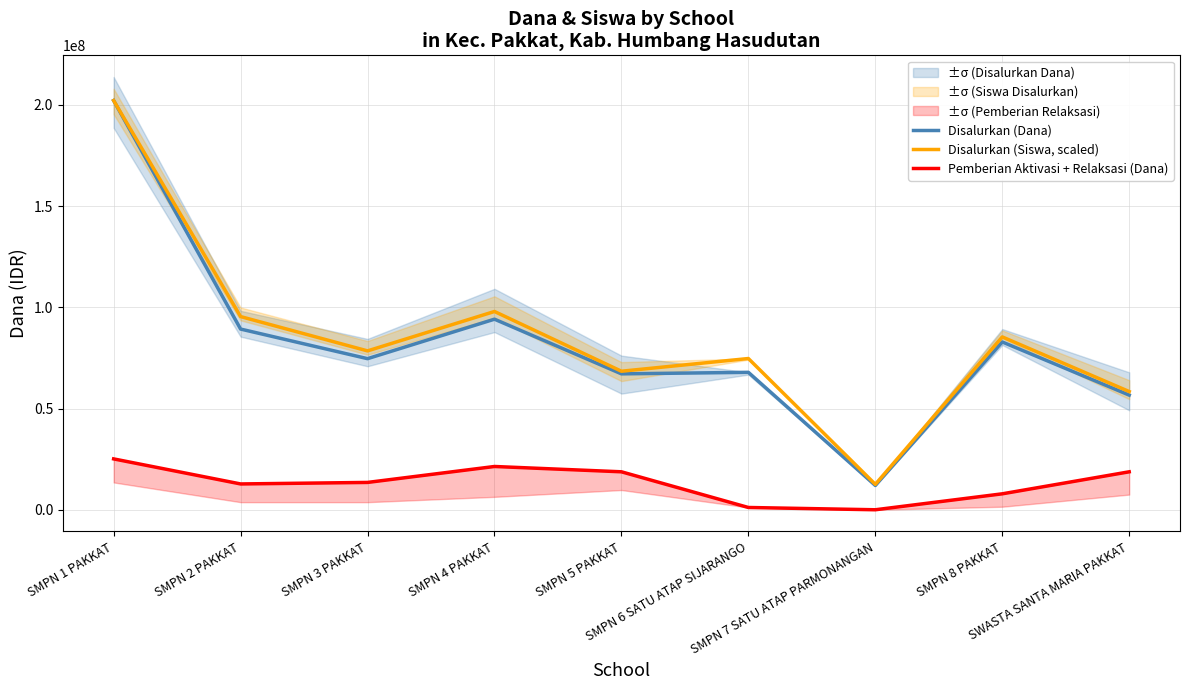

Which series has the largest range (max minus min)?

Disalurkan (Dana)